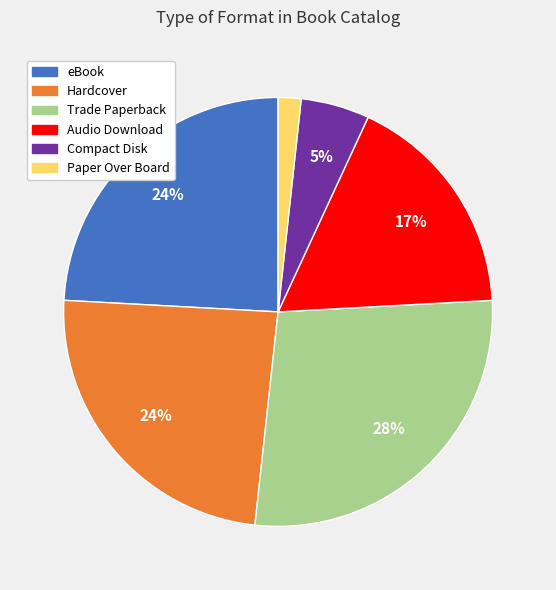

Does Trade Paperback represent more than half of the total?

No